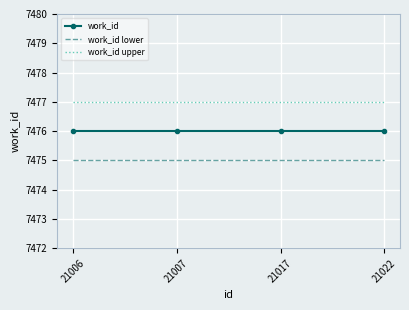

Which series has the largest total across all categories?

work_id upper